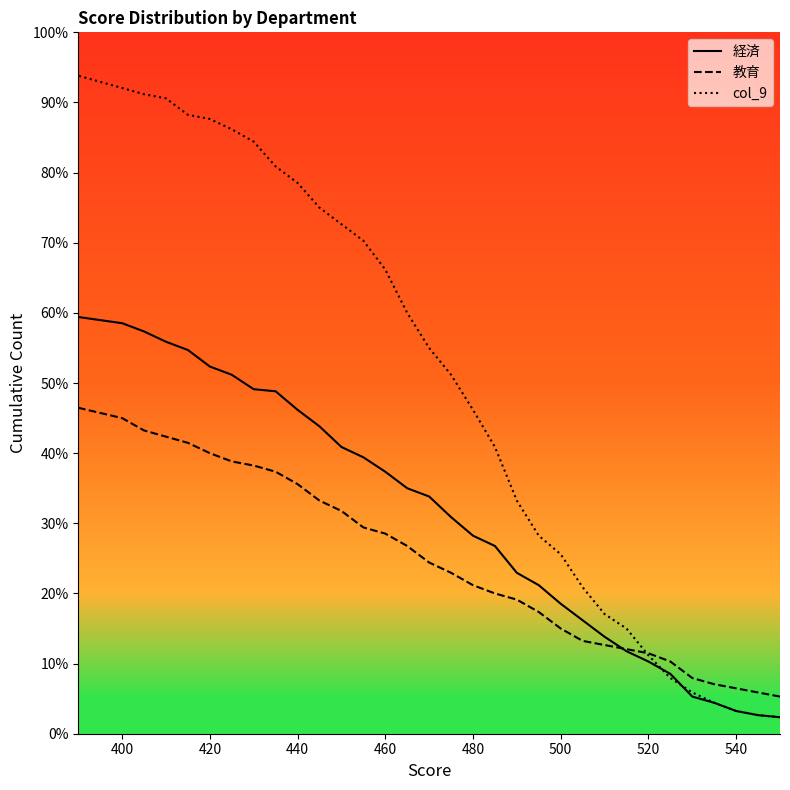

What is the difference between the maximum and minimum values in the col_9 series?

91.5